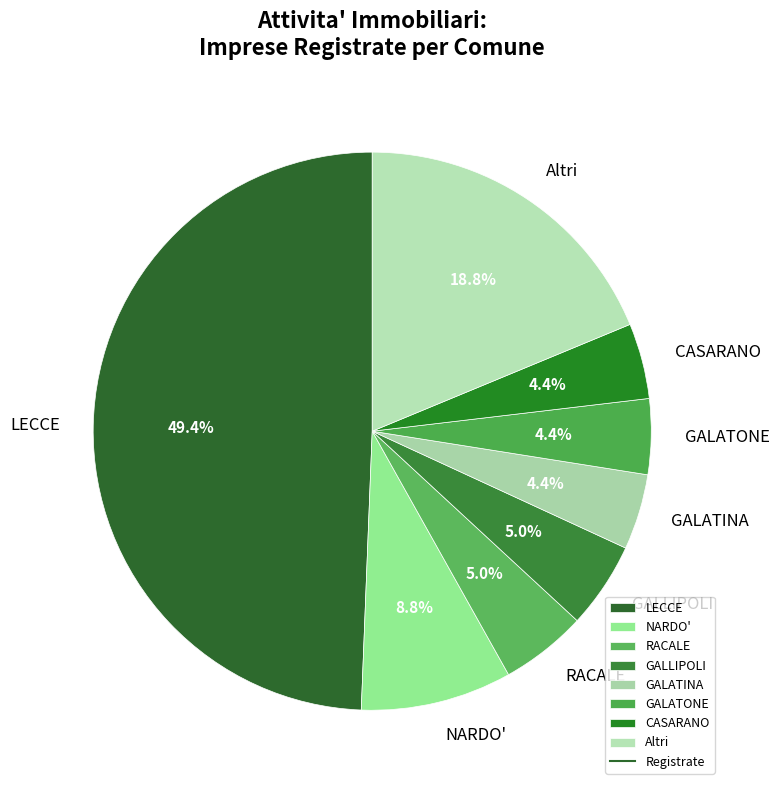

To the nearest percent, what percentage of the pie is NARDO'?

9%